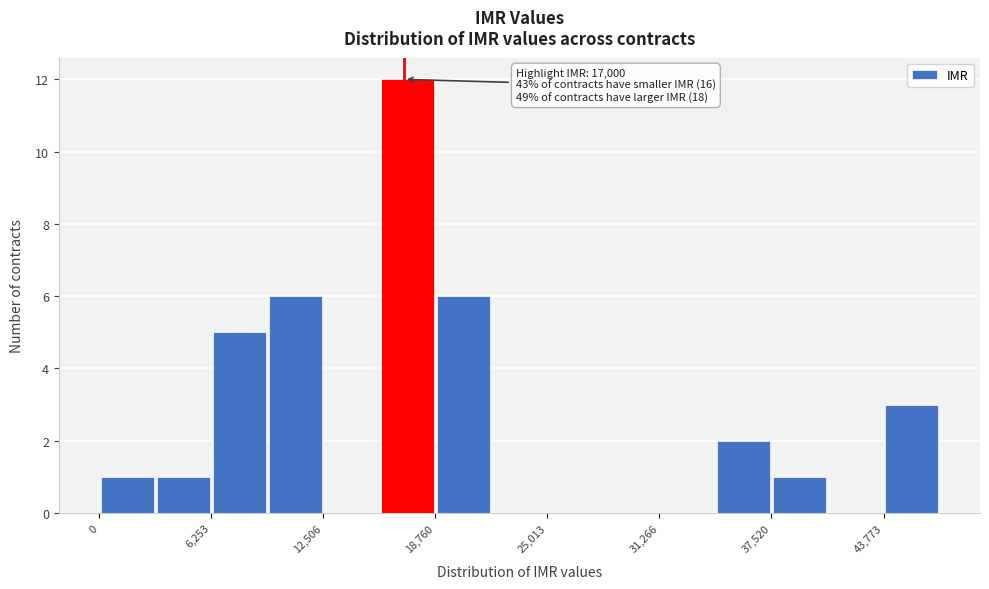

Read against the x-axis, roughly where is the centre of the tallest bar?

17000